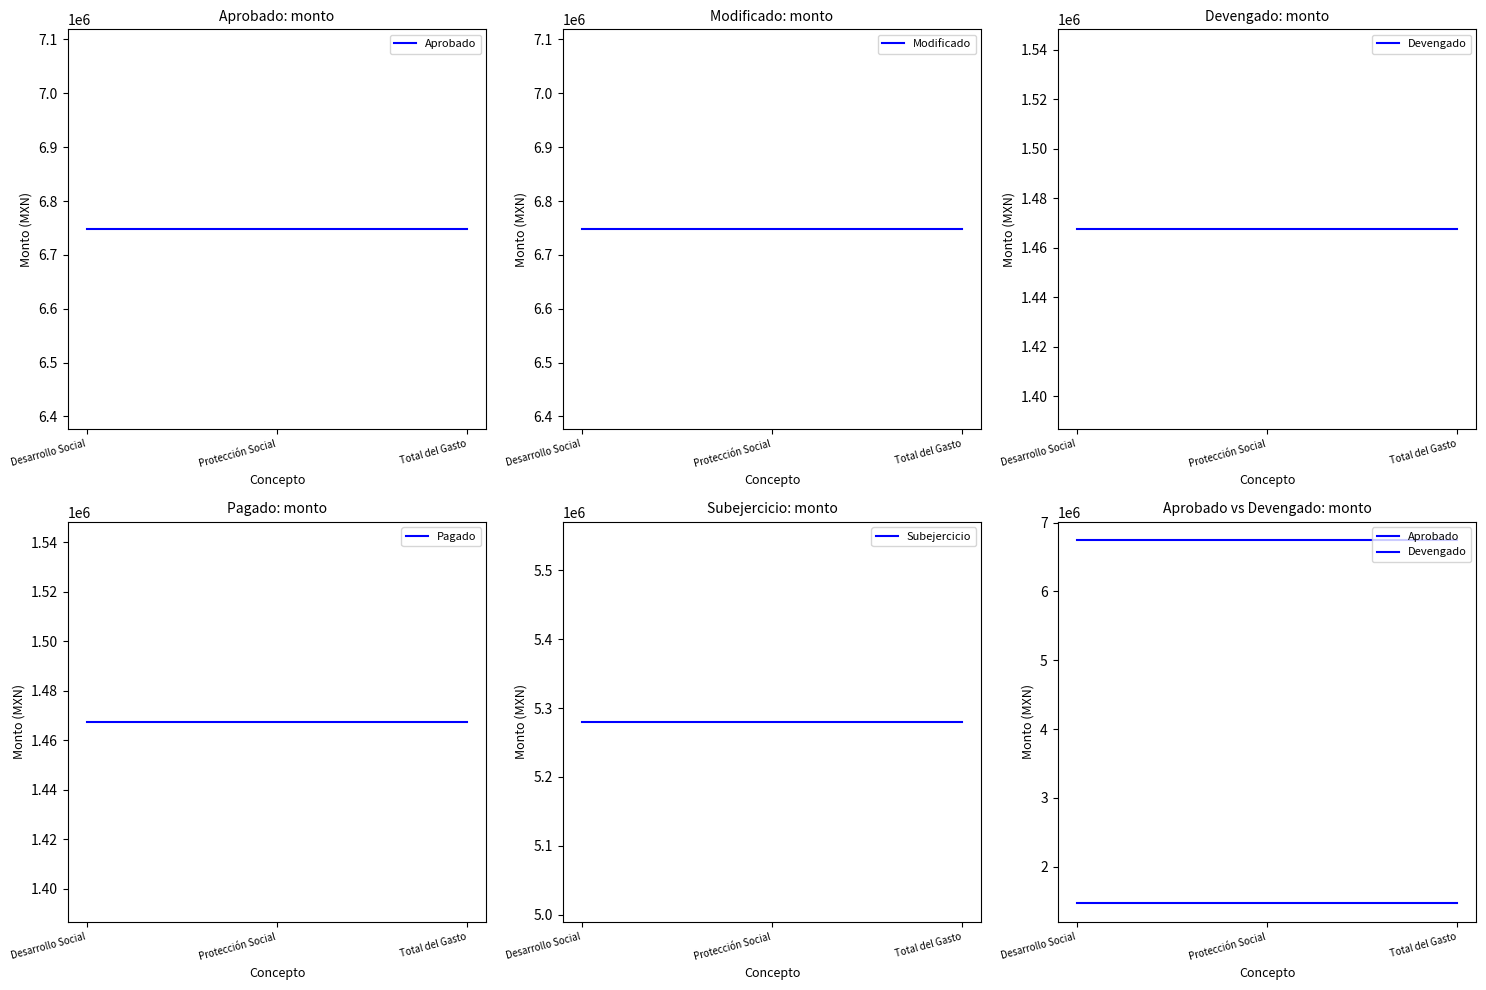

Which series has the largest range (max minus min)?

Aprobado